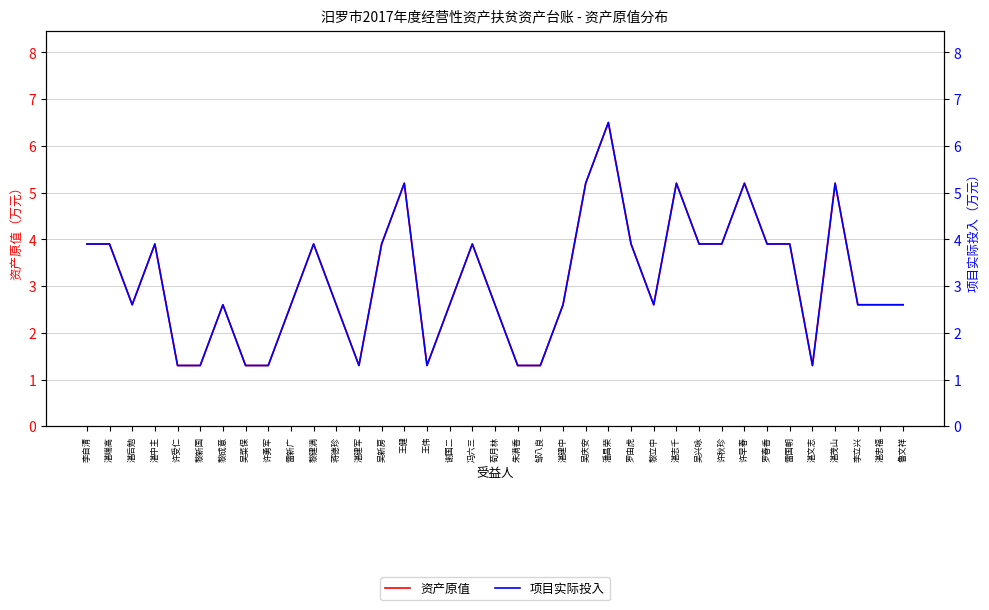

What is the total value across all series at 潘昌荣?

13.0